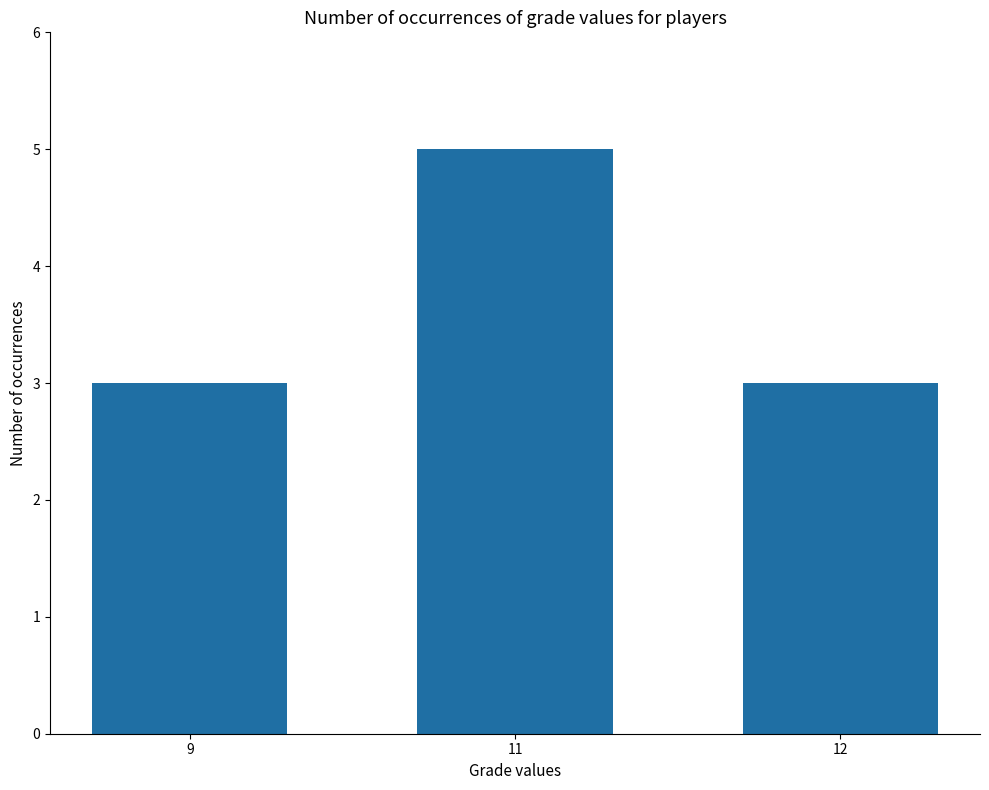

What is the change in value from 9 to 11?

+2